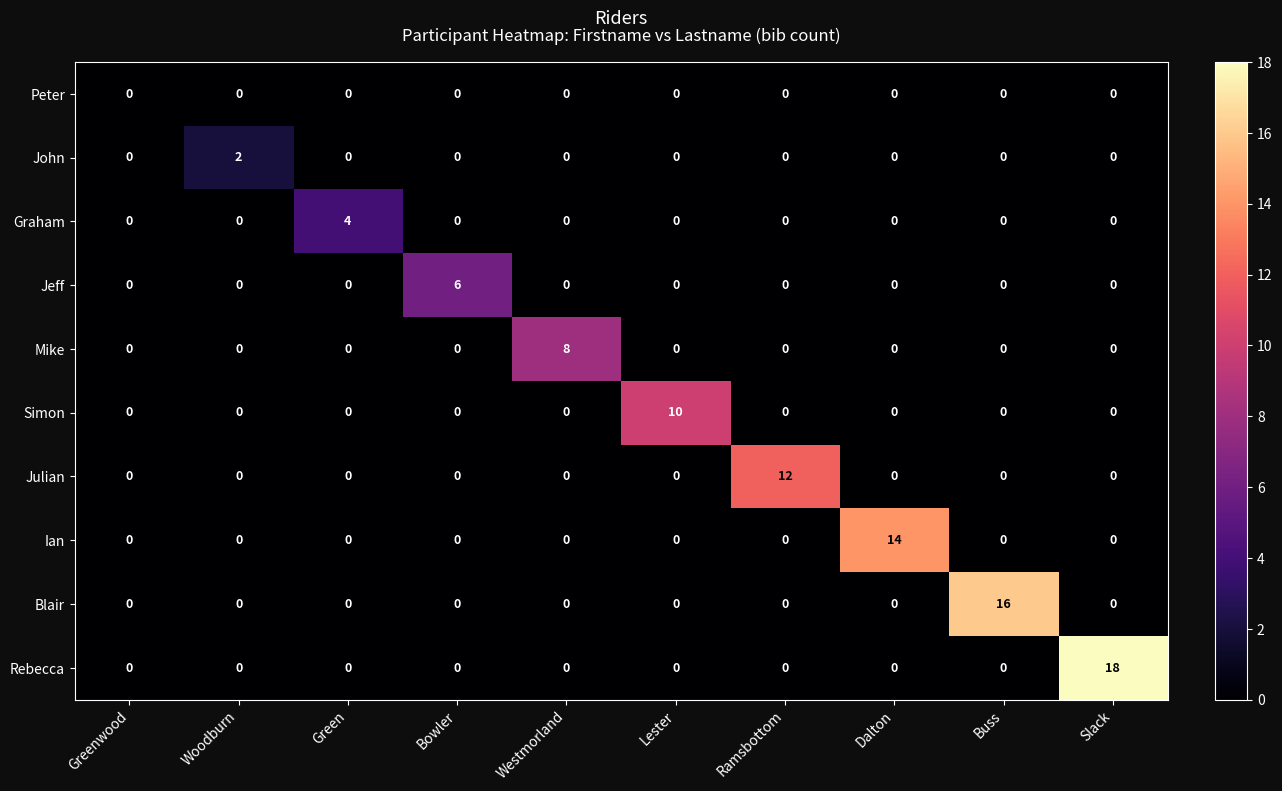

List the series in order of their peak value, highest first.

Rebecca, Blair, Ian, Julian, Simon, Mike, Jeff, Graham, John, Peter